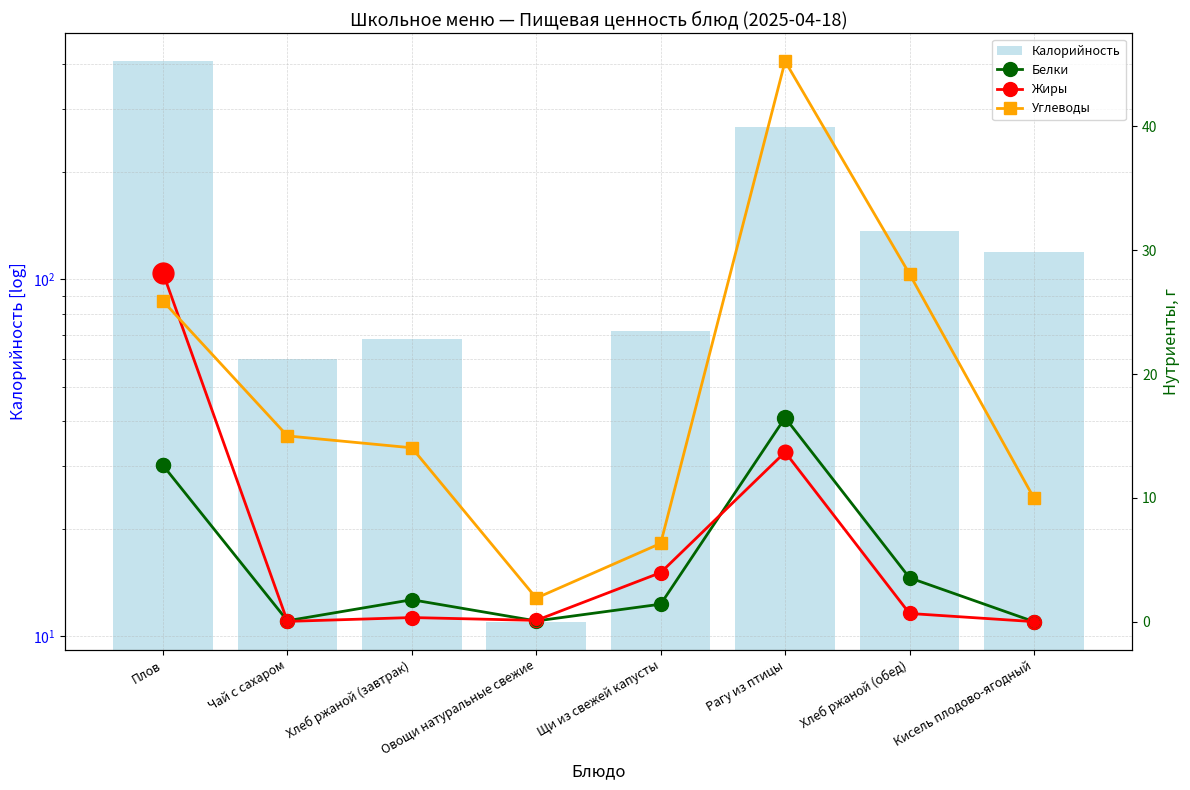

Which series has the largest Y range (max minus min)?

Калорийность